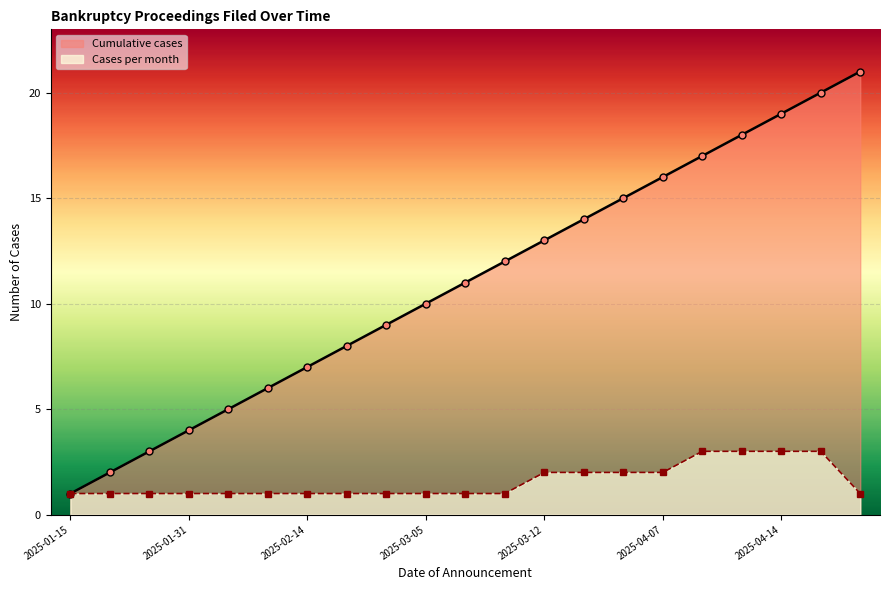

What is the difference between the second highest and second lowest values in the Cumulative cases series?

18